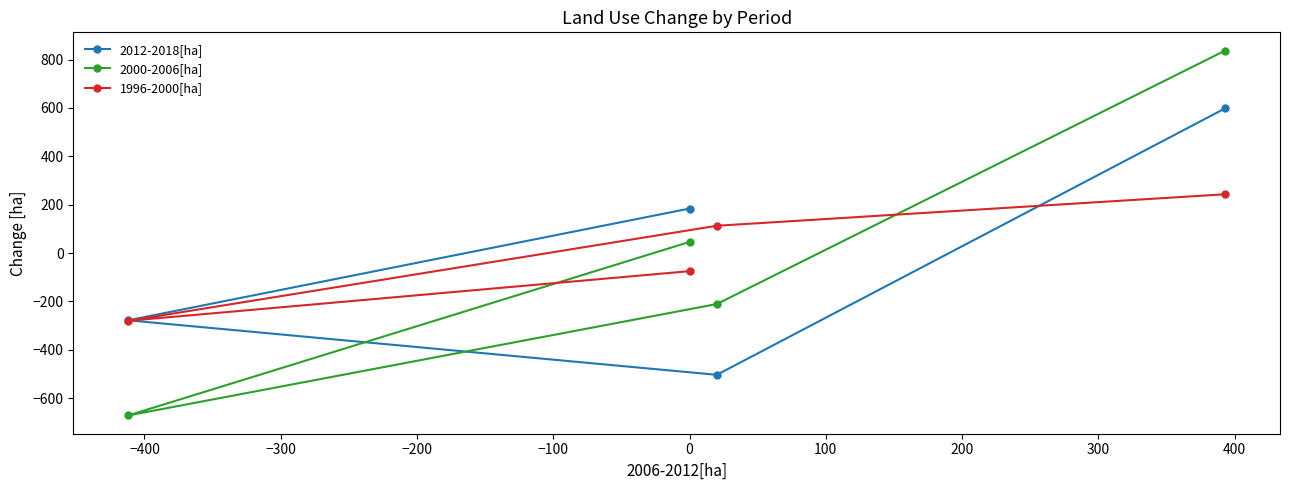

What is the value of the 2000-2006[ha] point at the 2nd from the left?

45.8